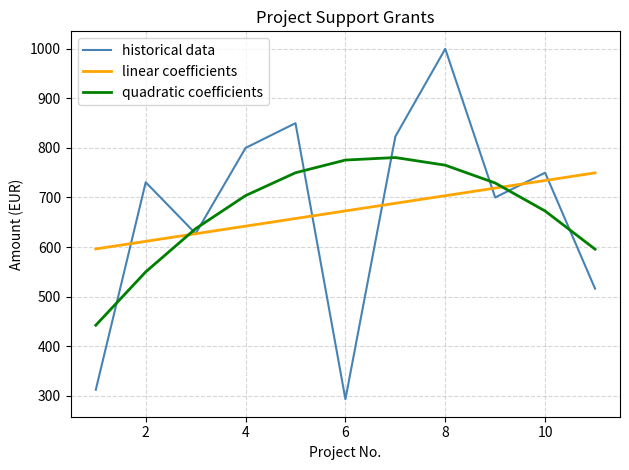

Which series has the largest range (max minus min)?

historical data